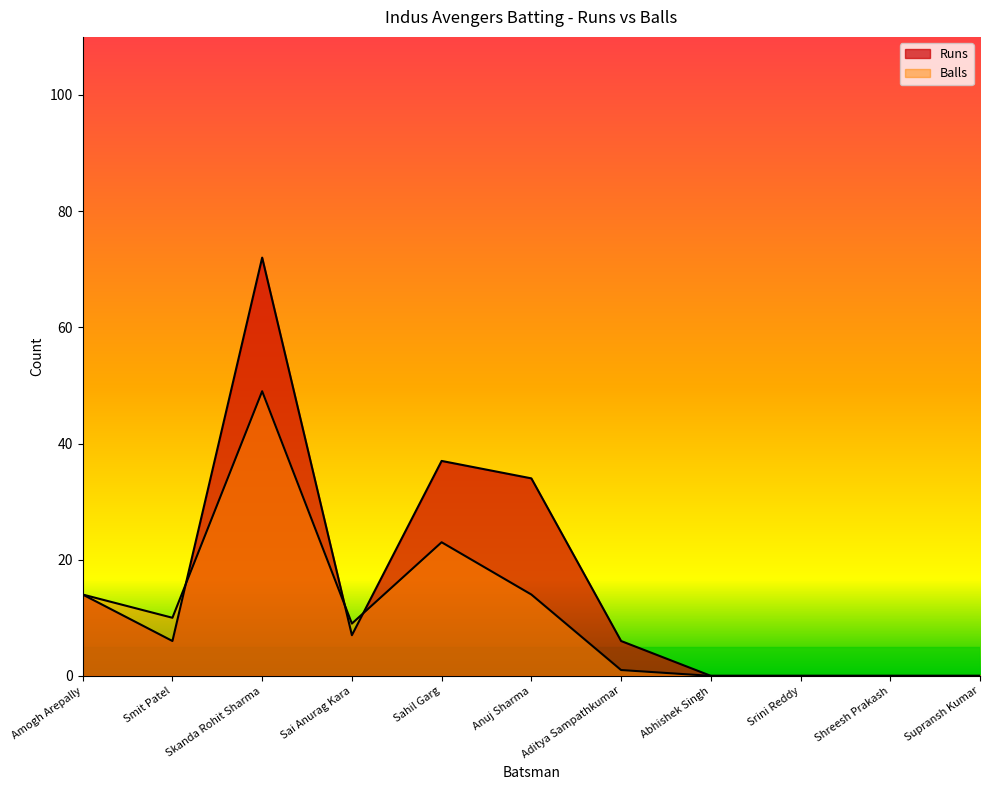

Reading left to right, extract all data points from this chart.

Runs: 14	6	72	7	37	34	6	0	0	0	0
Balls: 14	10	49	9	23	14	1	0	0	0	0